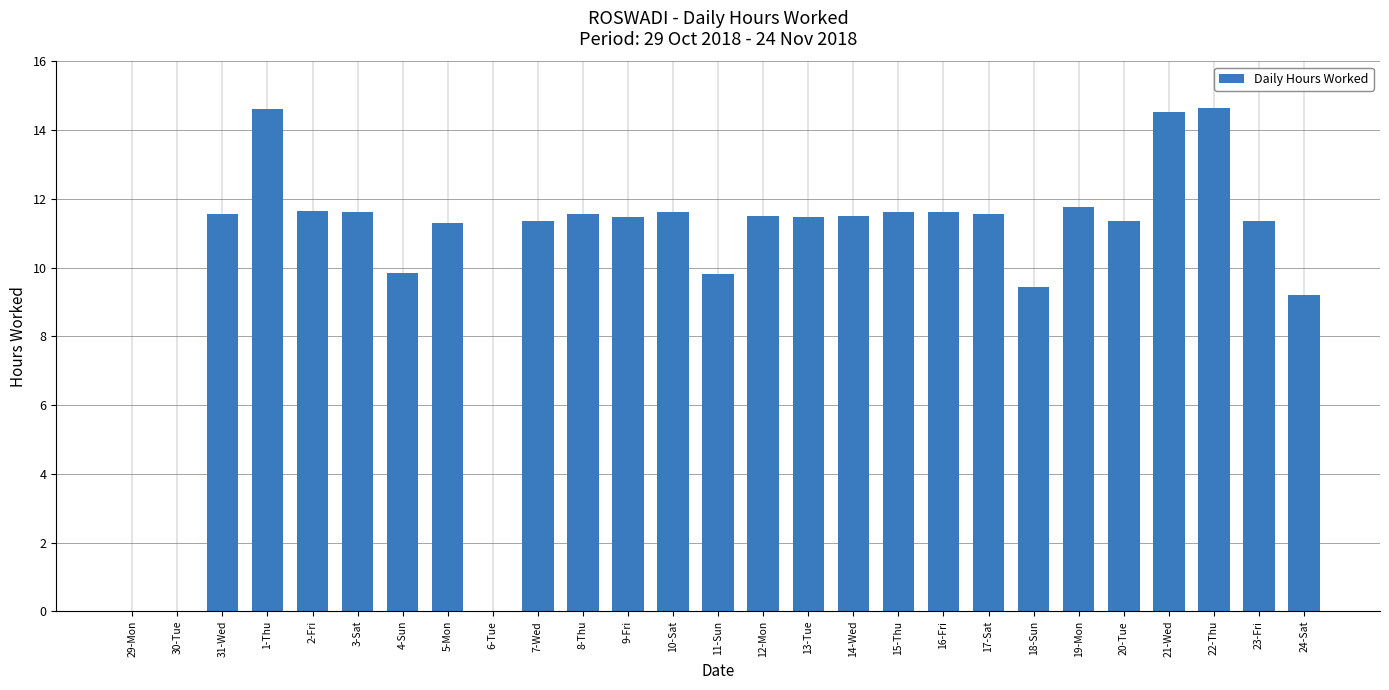

True or false: the data shows 19.5 at 5-Mon.

False